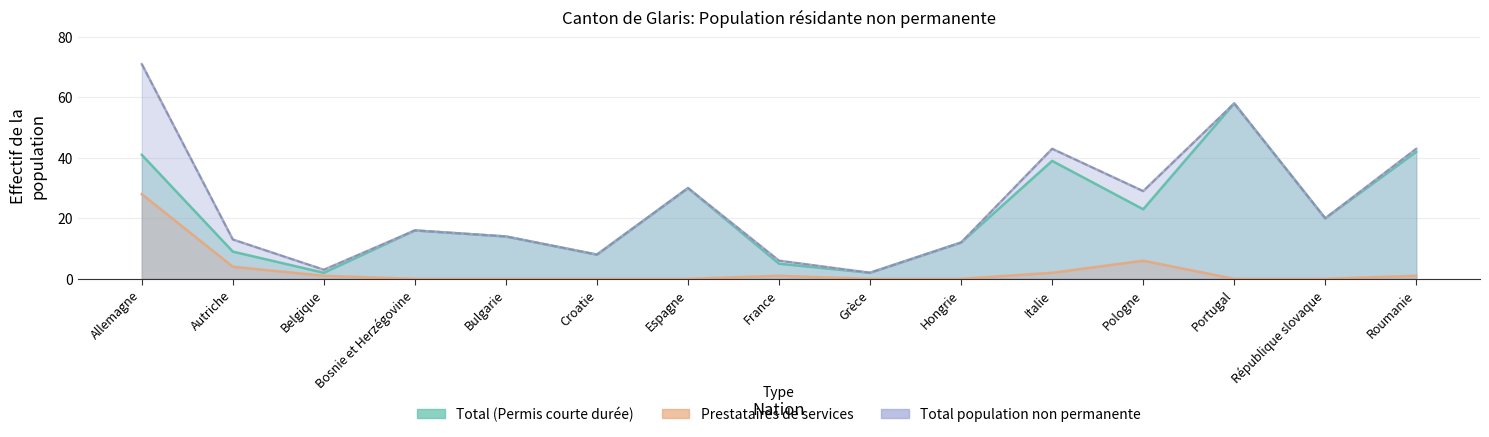

True or false: Prestataires de services and Total population non permanente cross at least once.

False